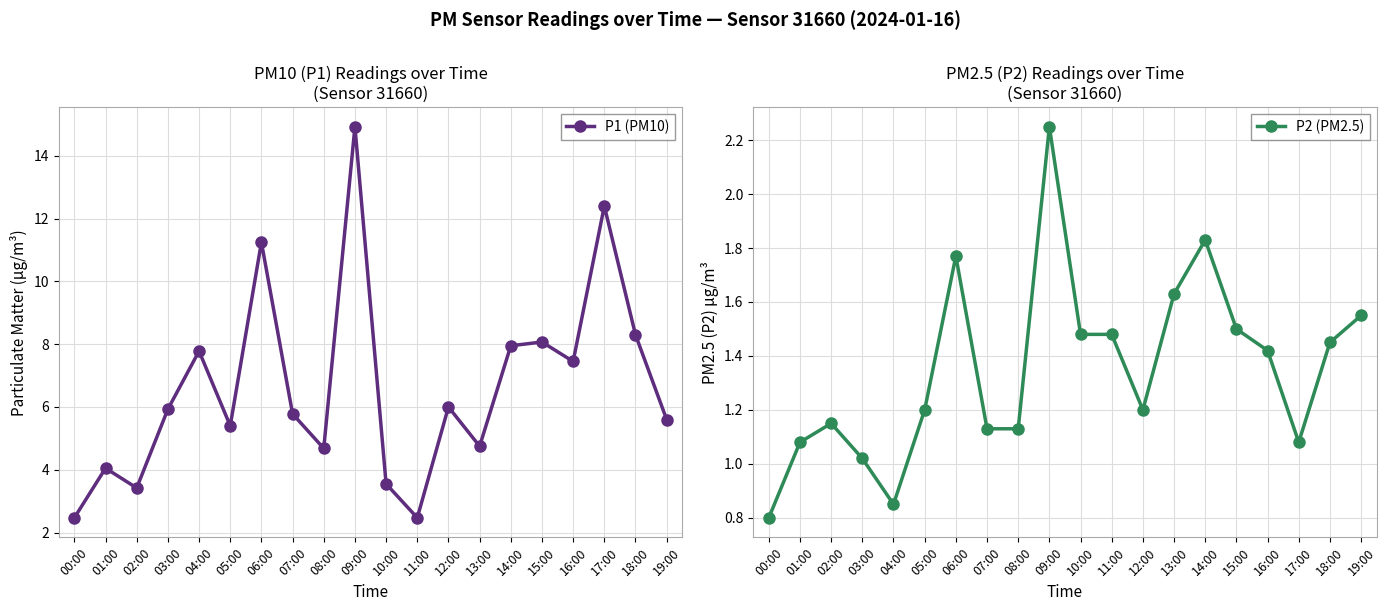

True or false: P2 (PM2.5) has more than 1 points higher than both neighbors.

True